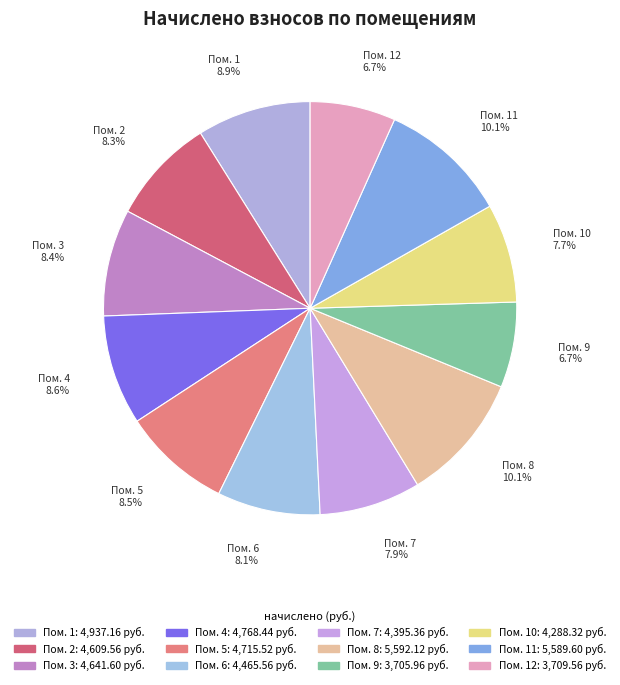

Does any single category account for the majority?

No